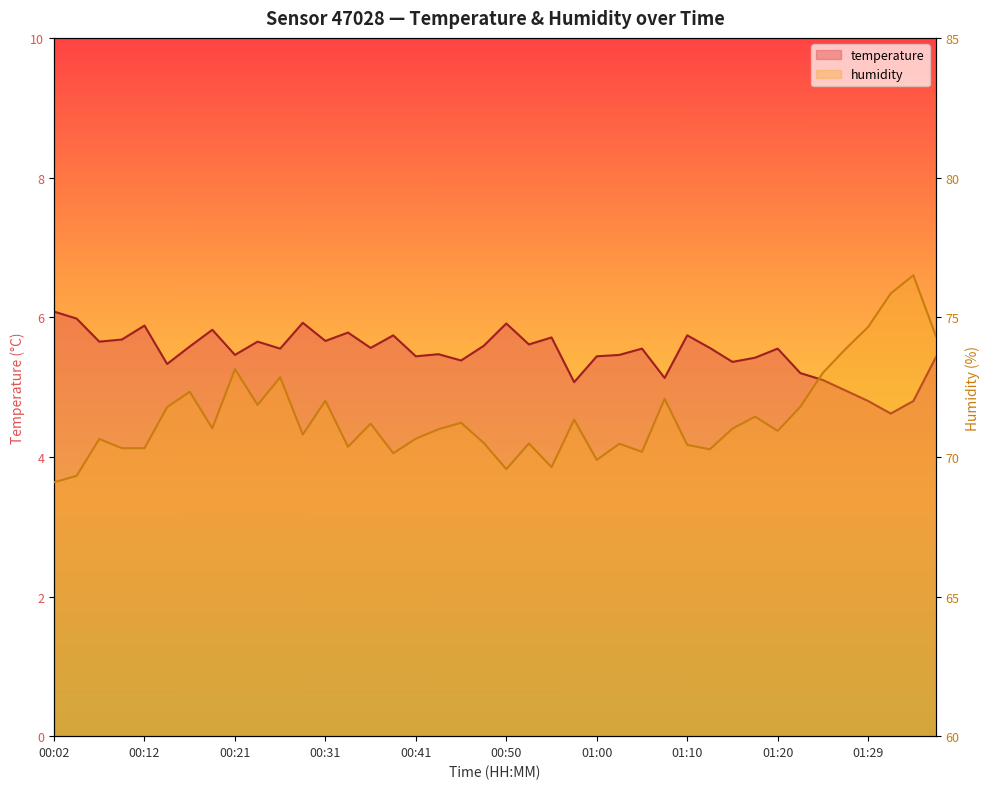

What is the difference between the maximum and minimum values in the temperature series?

1.5